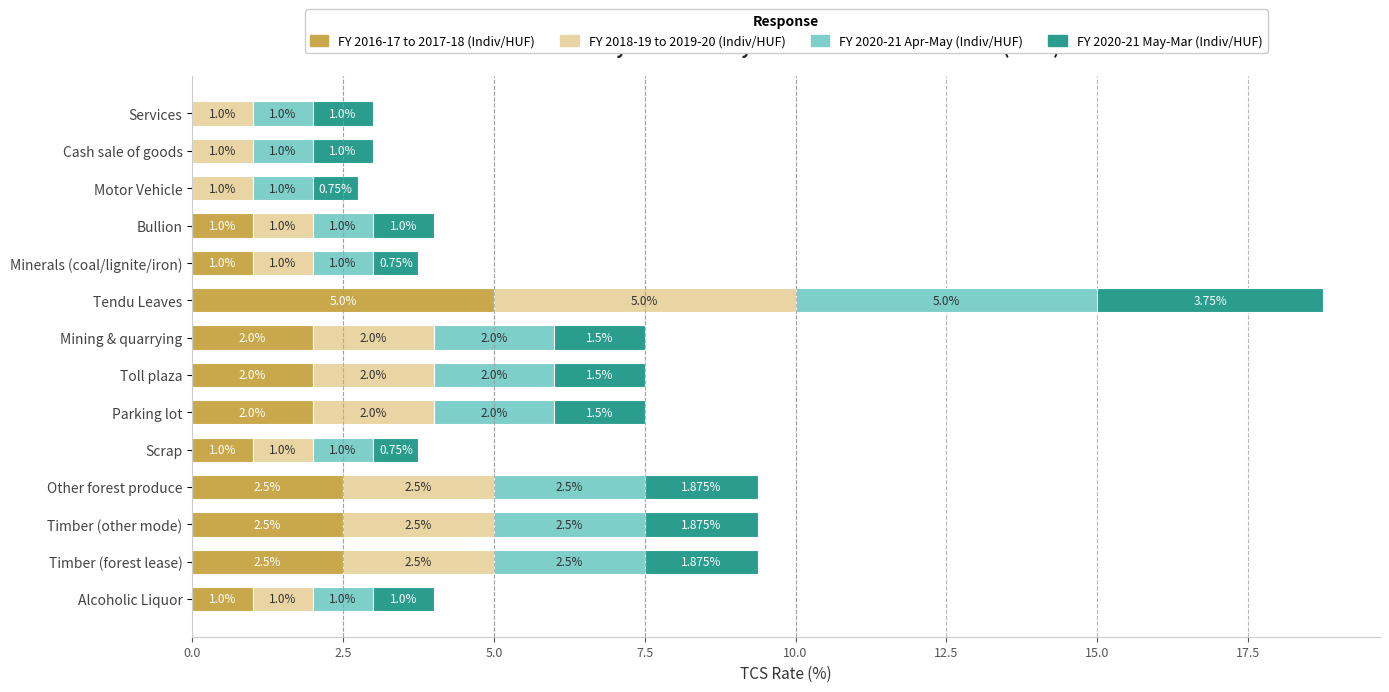

What is the sum of the FY 2016-17 to 2017-18 (Indiv/HUF) values at Bullion and Motor Vehicle?

1.0